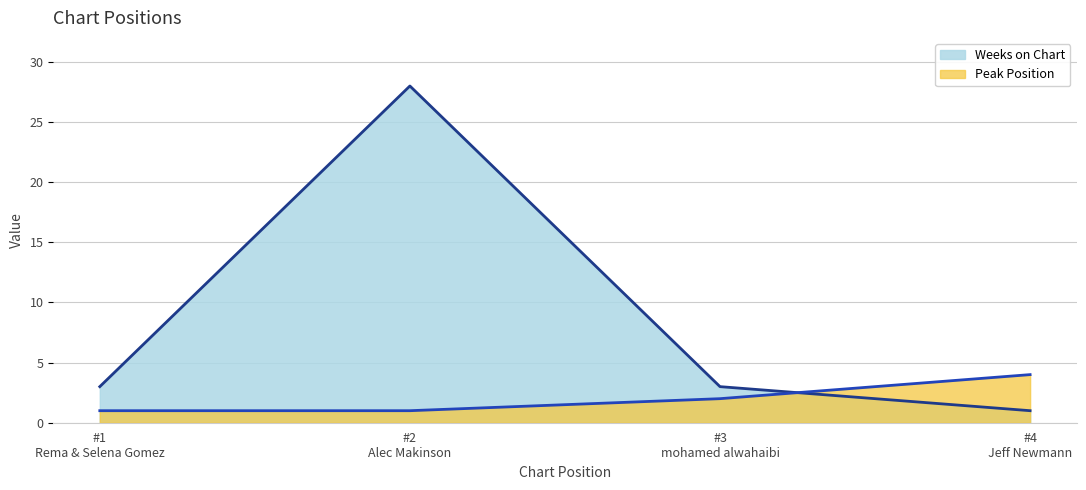

Which series has the largest range (max minus min)?

Weeks on Chart